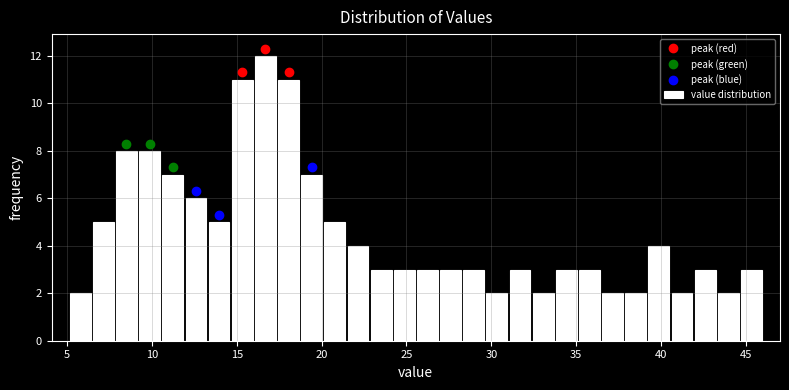

Read against the x-axis, roughly where is the centre of the tallest bar?

16.5